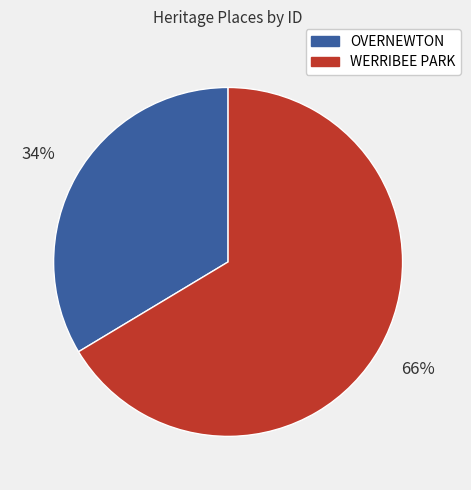

What is the ratio of the value at OVERNEWTON to the value at WERRIBEE PARK?

0.5